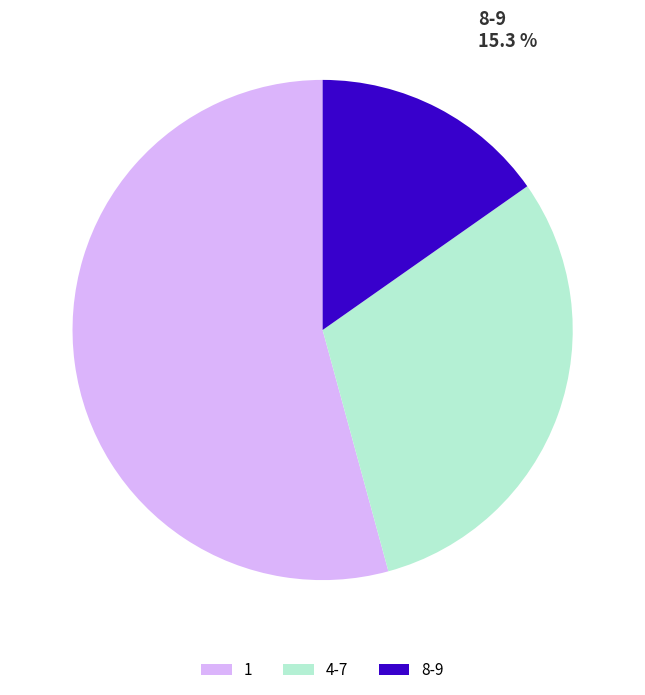

Does any single category account for the majority?

Yes